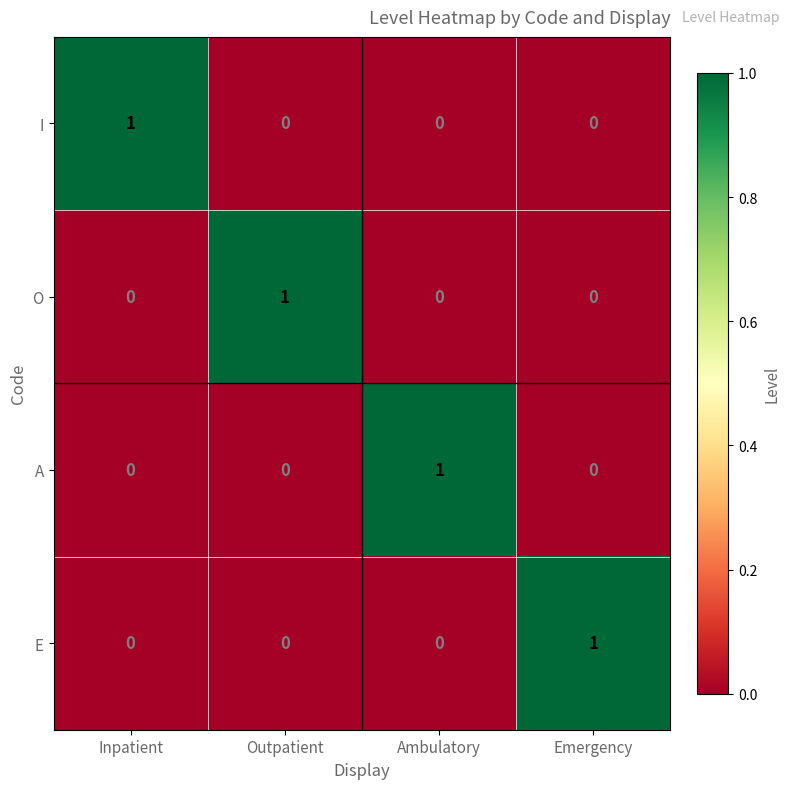

At how many categories does at least one series exceed 0?

4